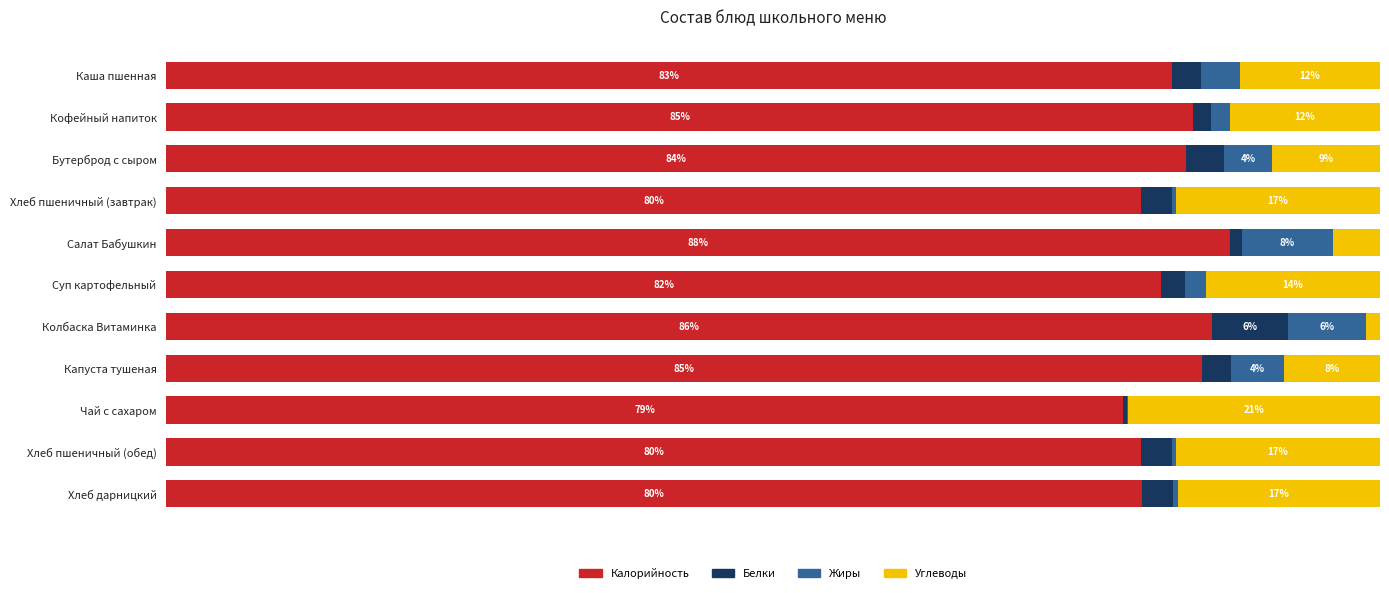

At which label does Калорийность reach its peak?

Салат Бабушкин